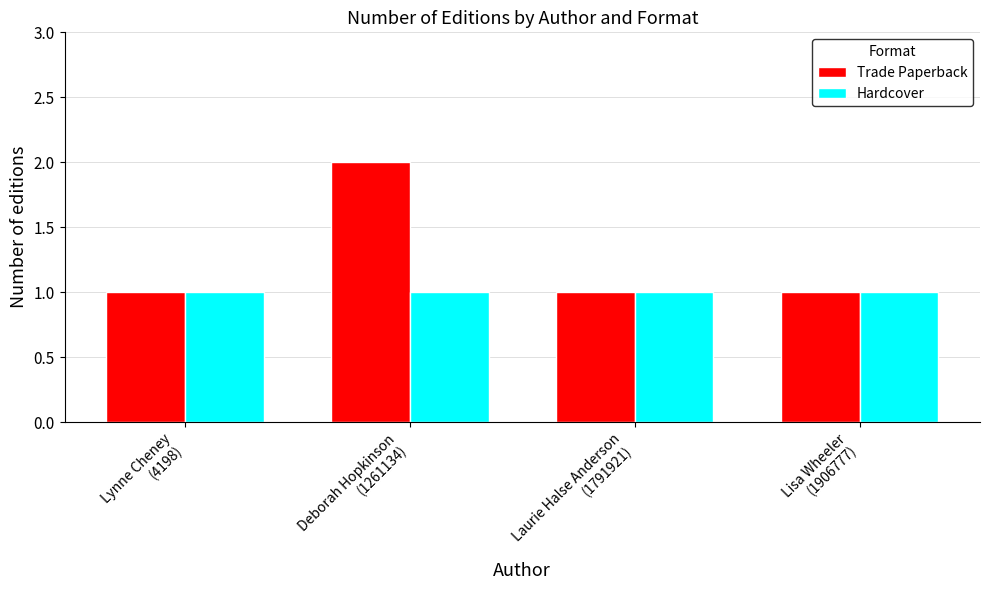

Reading left to right, what are all the values shown in this chart?

Trade Paperback: Lynne Cheney
(4198)=1	Deborah Hopkinson
(1261134)=2	Laurie Halse Anderson
(1791921)=1	Lisa Wheeler
(1906777)=1
Hardcover: Lynne Cheney
(4198)=1	Deborah Hopkinson
(1261134)=1	Laurie Halse Anderson
(1791921)=1	Lisa Wheeler
(1906777)=1